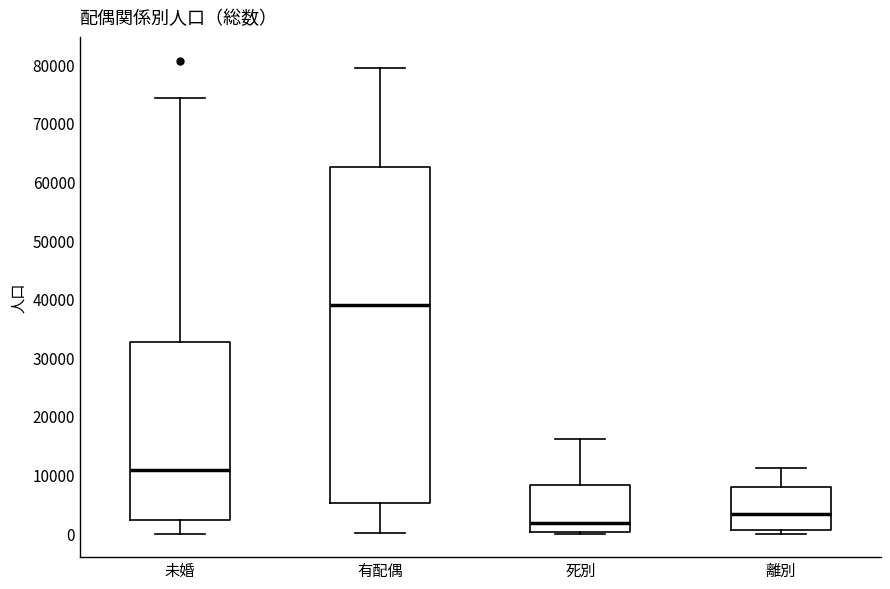

Where is the upper edge of the box for 離別 on the y-axis? The values are not printed on the chart, so give them approximately, as read against the axis.

8000